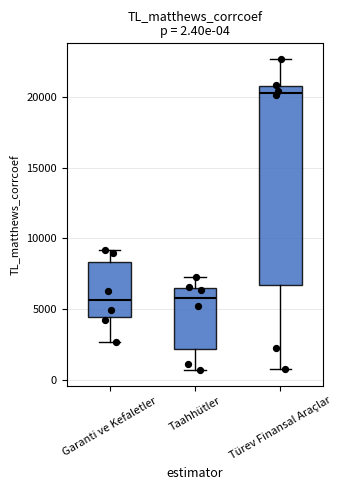

Which box is the tallest, from its lower edge to its upper edge?

Türev Finansal Araçlar